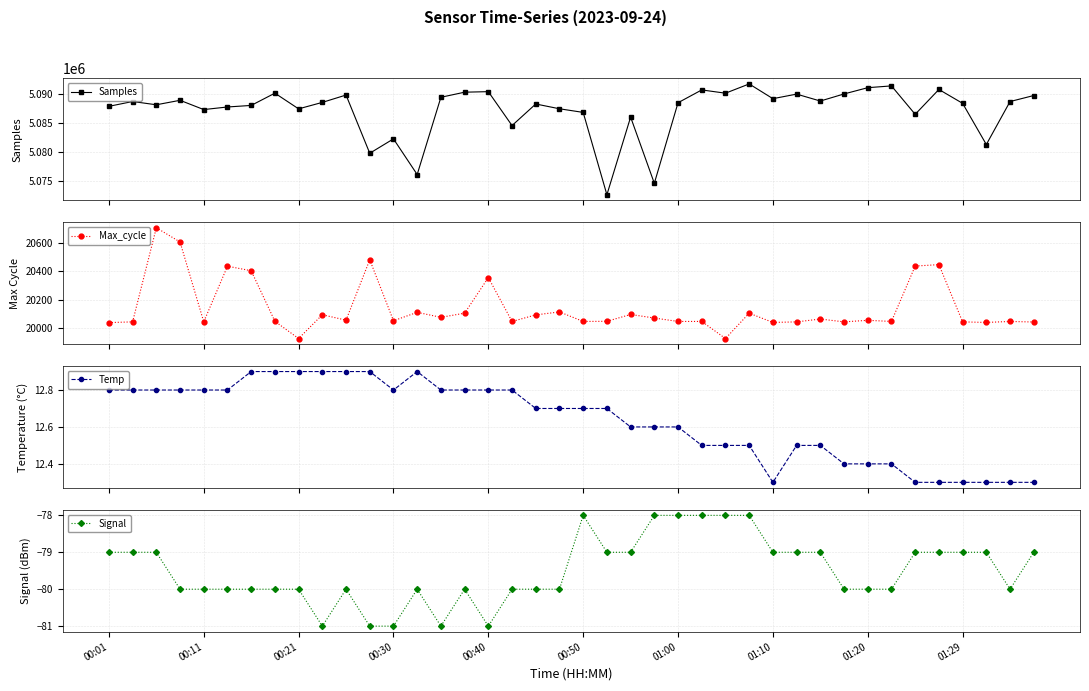

The Signal series shows -18.1 at 00:30. True or false?

False